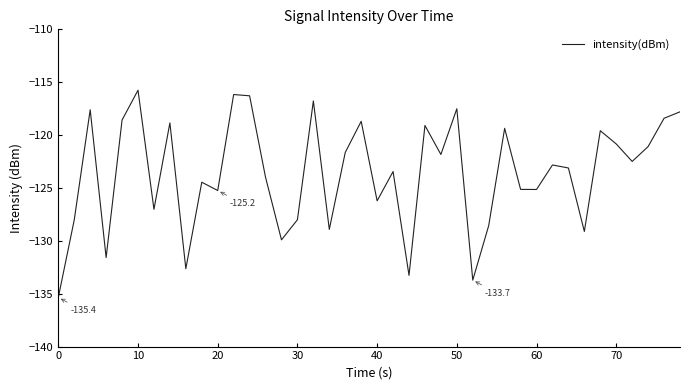

How many lines are shown in the chart?

1